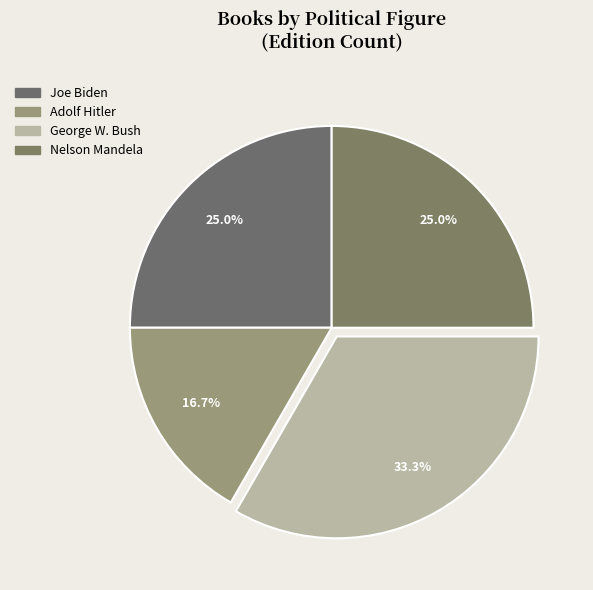

To the nearest percent, what is the average slice percentage?

25%